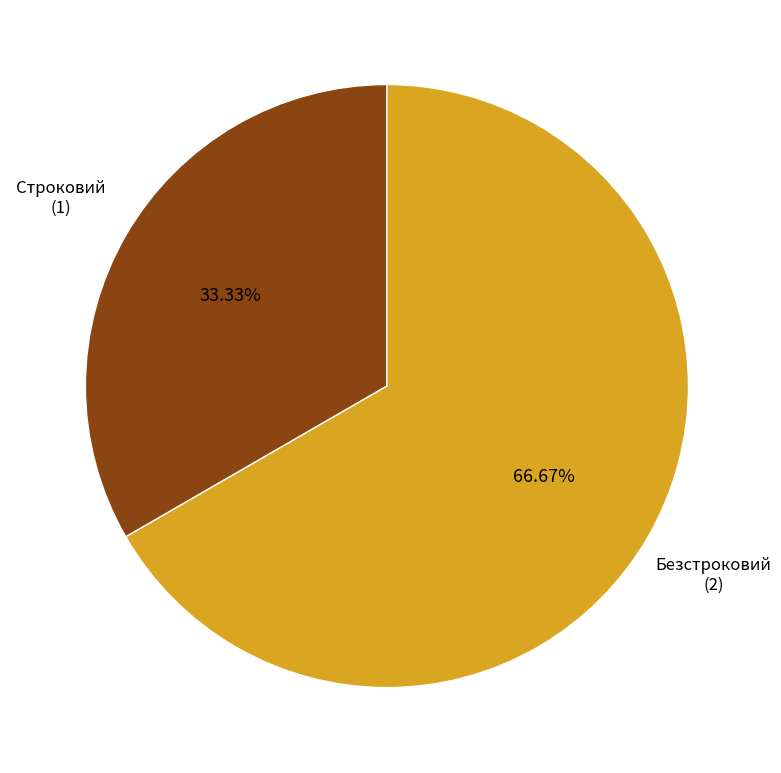

Approximately how many times larger is the value at Безстроковий compared to Строковий?

2.0